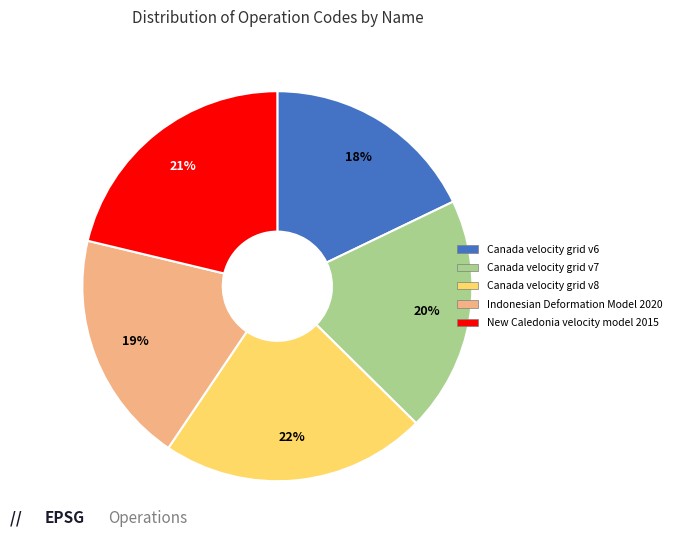

To the nearest percent, what percentage of the pie is Canada velocity grid v7?

20%